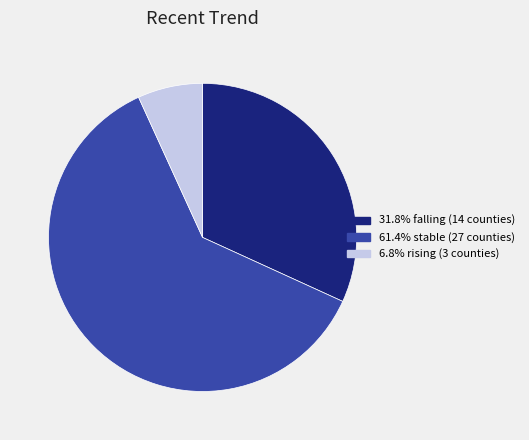

Is there a majority slice in this chart?

Yes